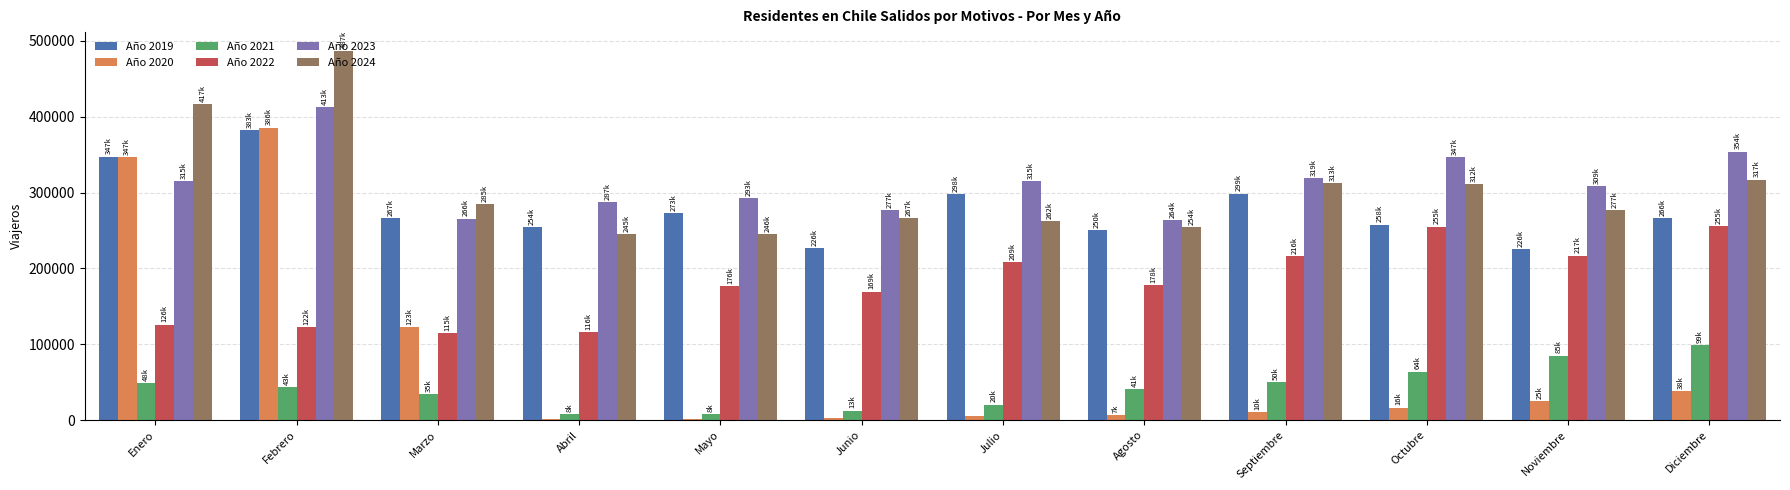

How many values in the Año 2021 series exceed 43415?

6